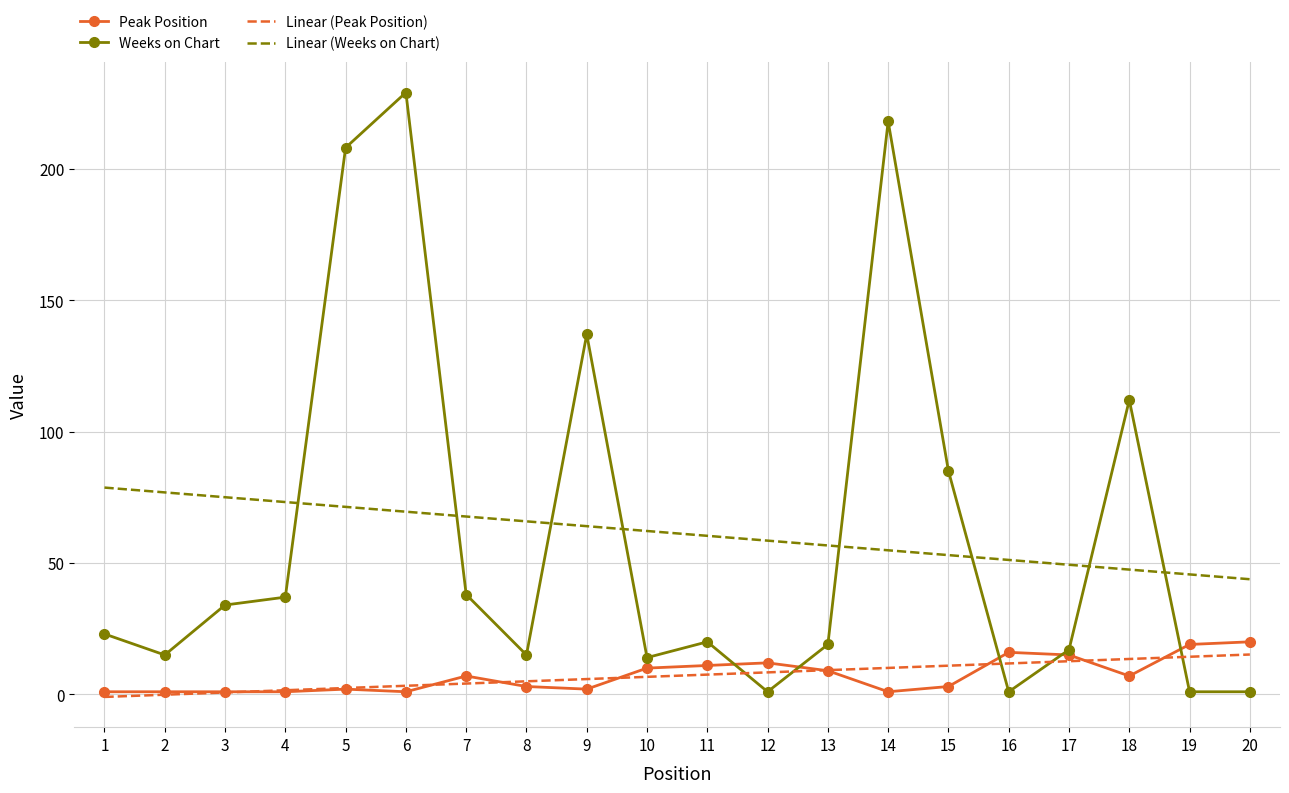

What is the highest value of the Linear (Peak Position) series?

15.2